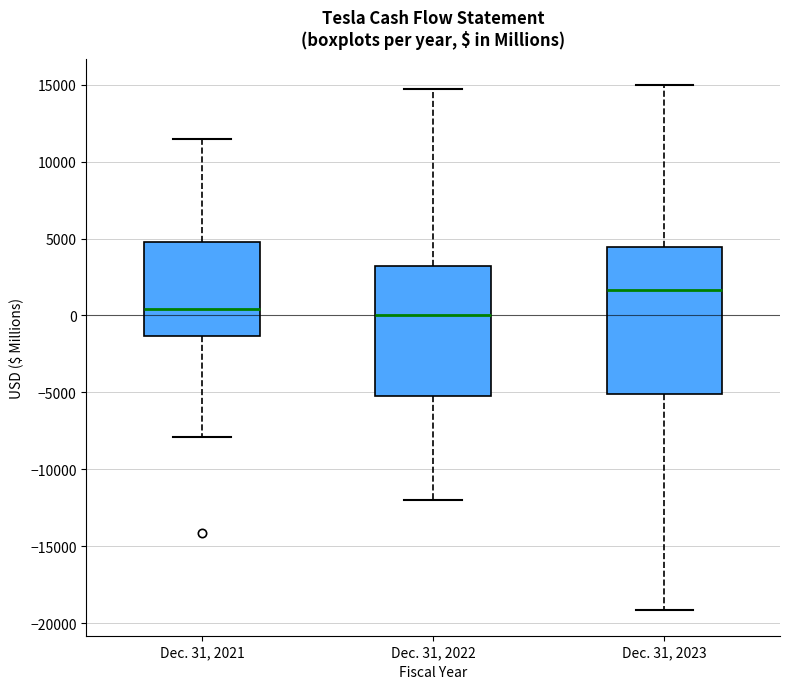

Reading left to right, transcribe this box plot: for each box, give where its median line is, the range the box spans, and where its two whiskers end, as read against the y-axis. The values are not printed on the chart, so give them approximately, as read against the axis.

Dec. 31, 2021: median 500, box -1500 to 5000, whiskers -8000 to 11500
Dec. 31, 2022: median 0, box -5000 to 3000, whiskers -12000 to 14500
Dec. 31, 2023: median 1500, box -5000 to 4500, whiskers -19000 to 15000